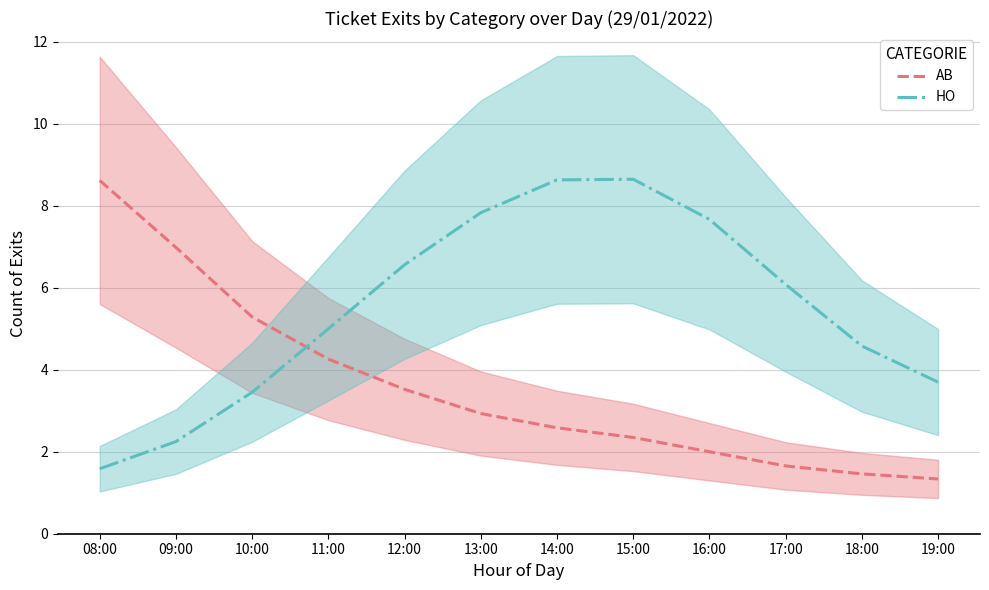

Where does the AB series first go above 2?

08:00